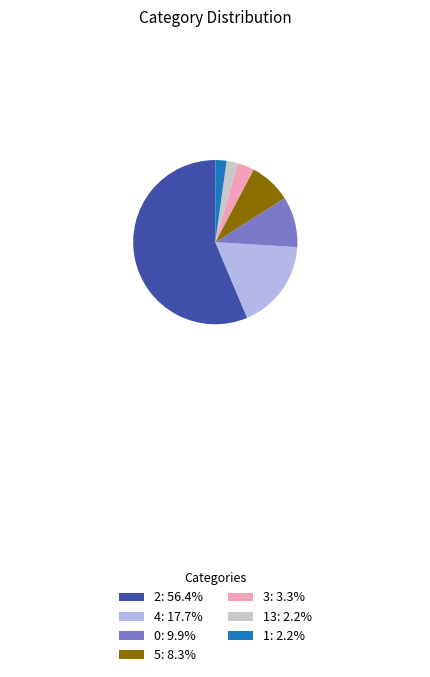

Does any single category account for the majority?

Yes